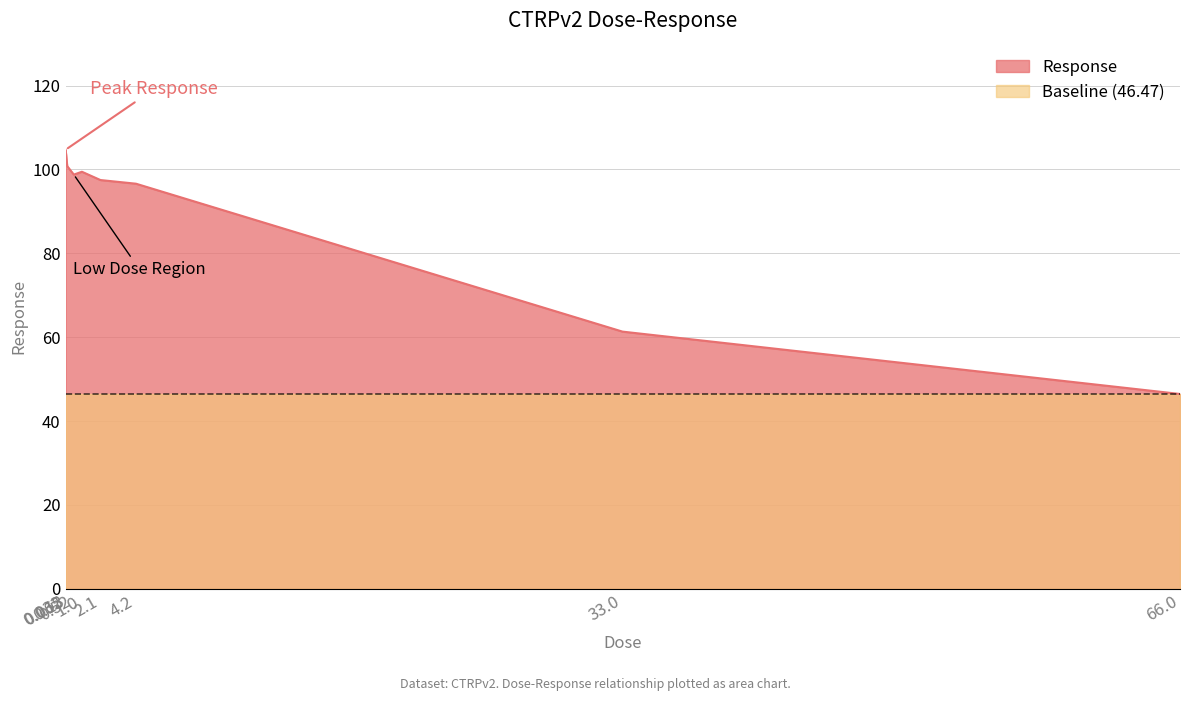

Reading left to right, transcribe all the data shown in this chart.

0.032=104.7	0.065=103.6	0.13=100.8	0.52=98.8	1.0=99.5	2.1=97.5	4.2=96.6	33.0=61.3	66.0=46.5